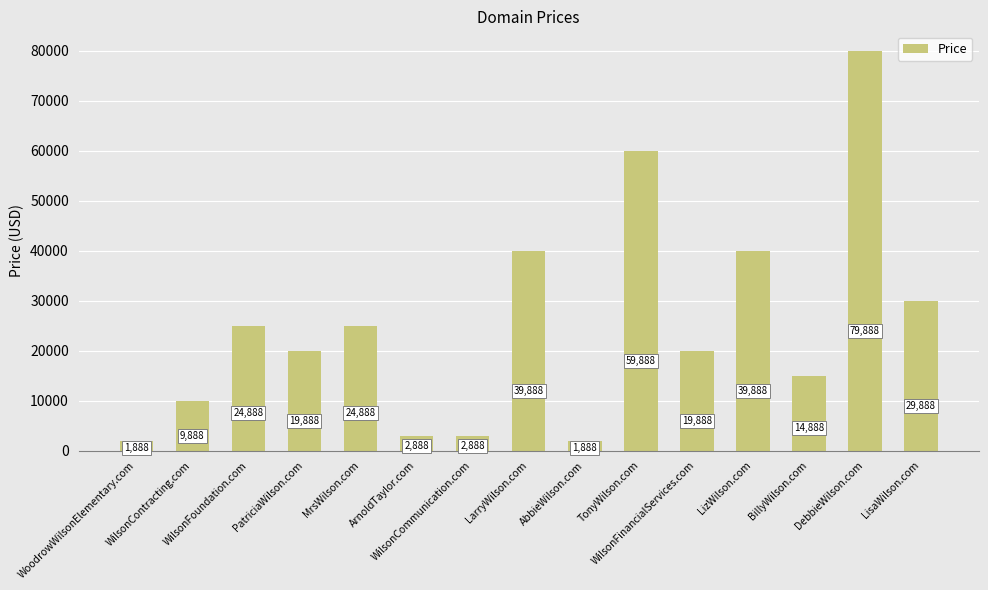

What is the greatest value displayed?

79888